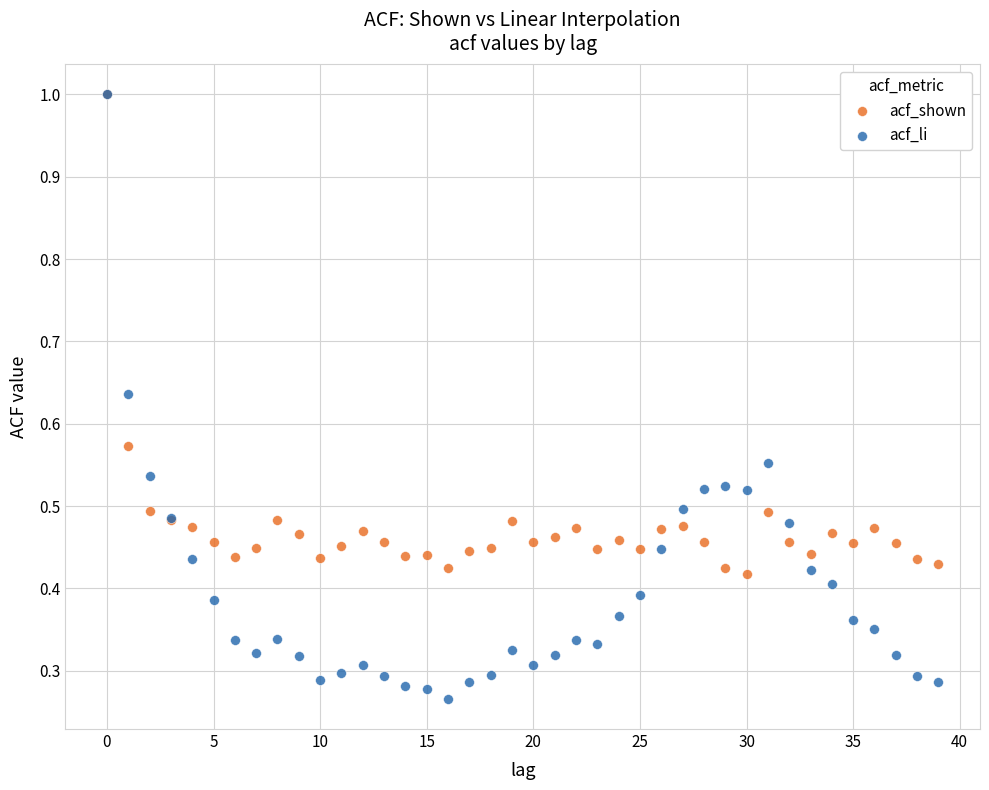

What are all the series names shown in the legend?

acf_shown, acf_li